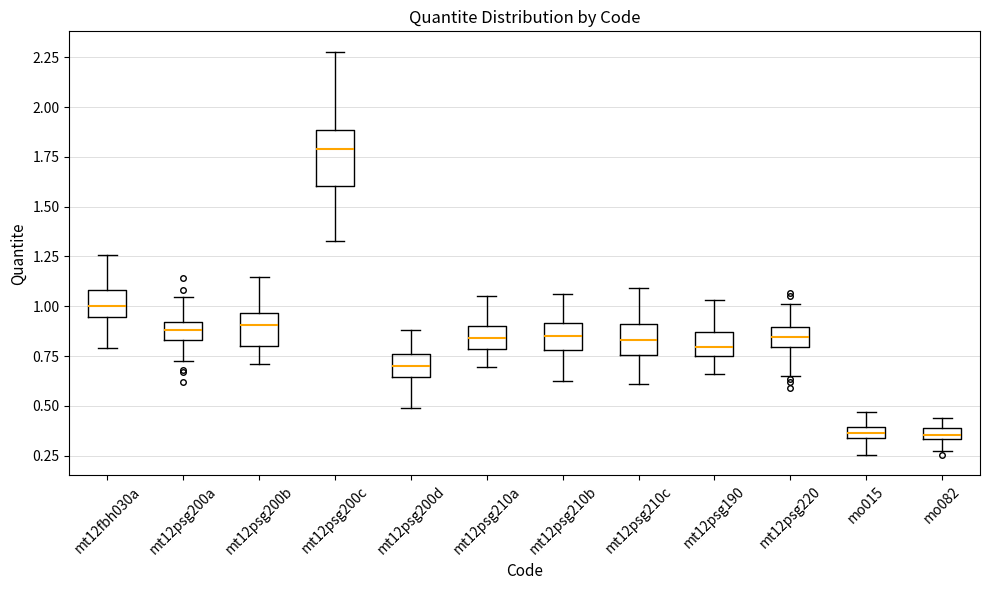

Where is the lower edge of the box for mo015 on the y-axis? The values are not printed on the chart, so give them approximately, as read against the axis.

0.35